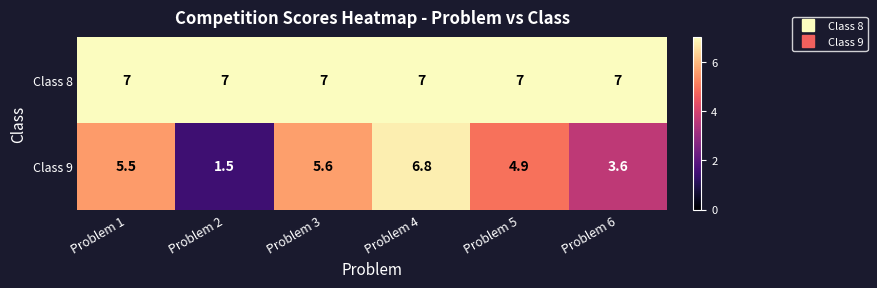

What is the sum of the Class 9 values at Problem 6 and Problem 1?

9.1